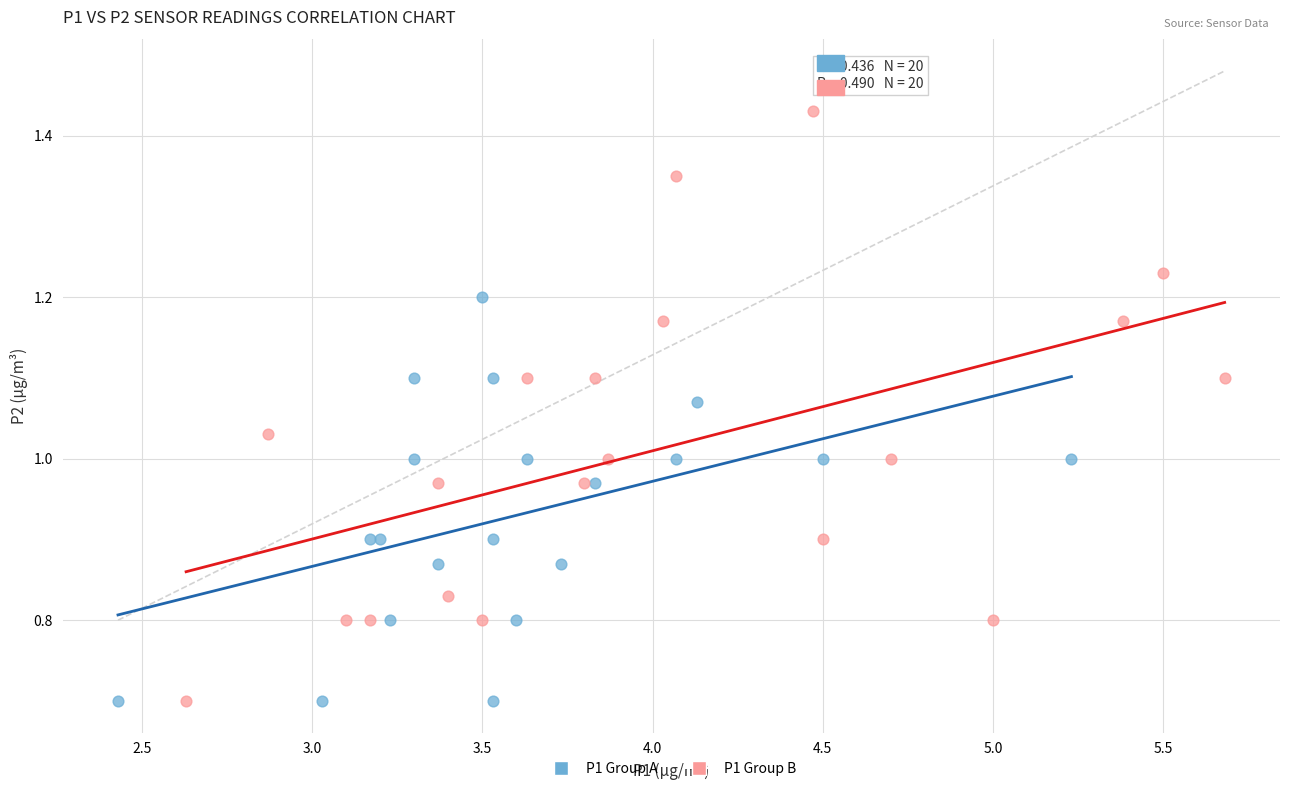

Which series contains the highest Y value?

P1 Group B